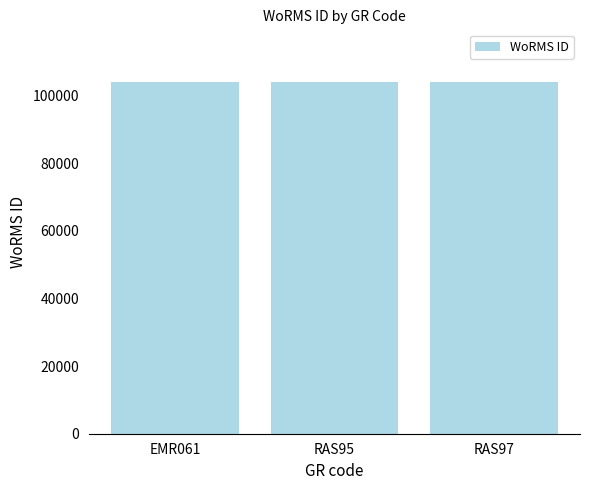

What is the value of the 1st bar from the left?

103929